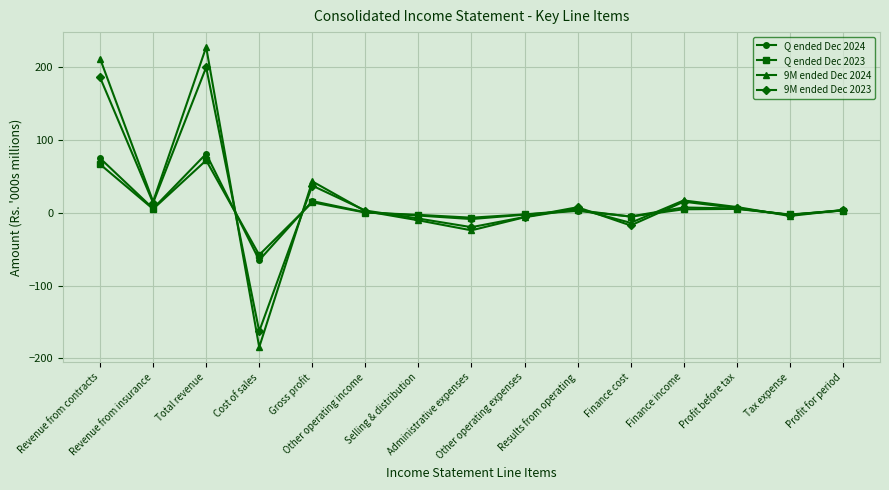

What is the total value across all series at Gross profit?

111.7